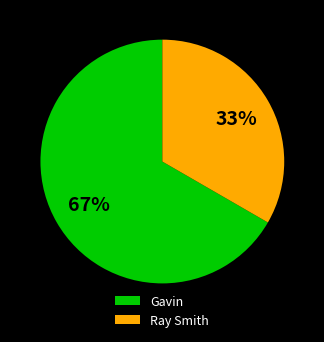

Count the number of slices in the pie.

2